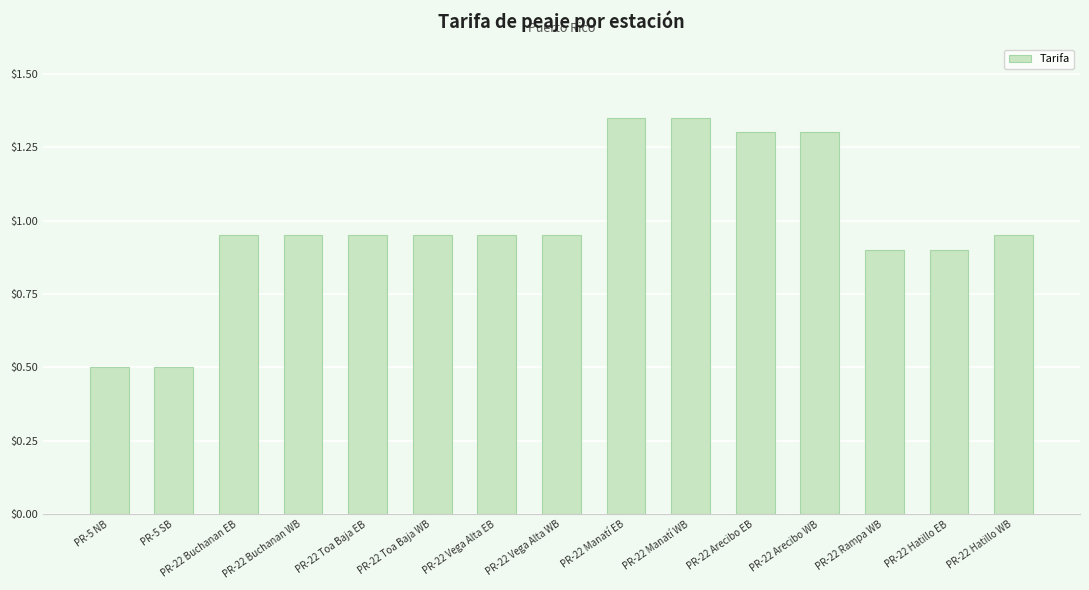

What is the sum of all values?

14.8